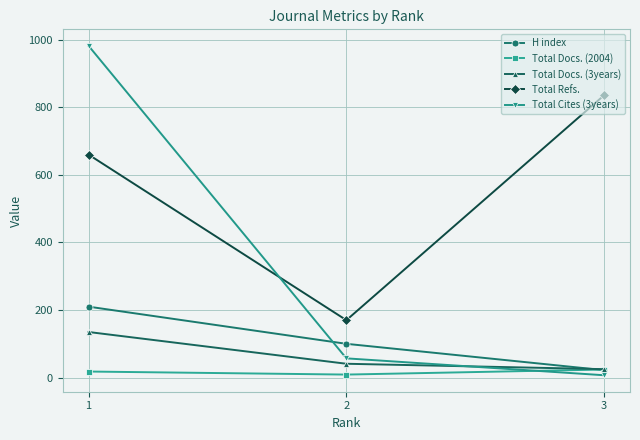

True or false: Total Docs. (3years) has a value of 238 at 1.

False